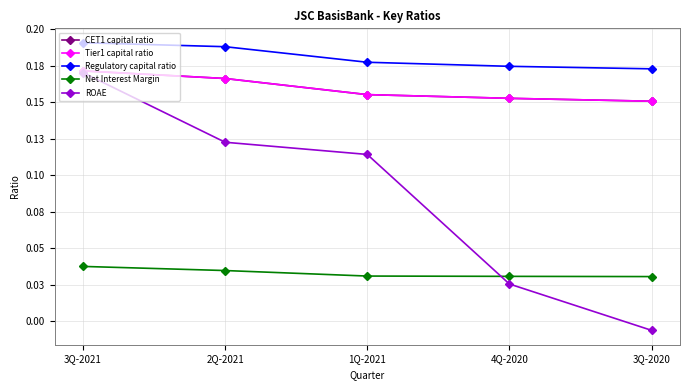

List the labels in order of ROAE value, smallest first.

3Q-2020, 4Q-2020, 1Q-2021, 2Q-2021, 3Q-2021